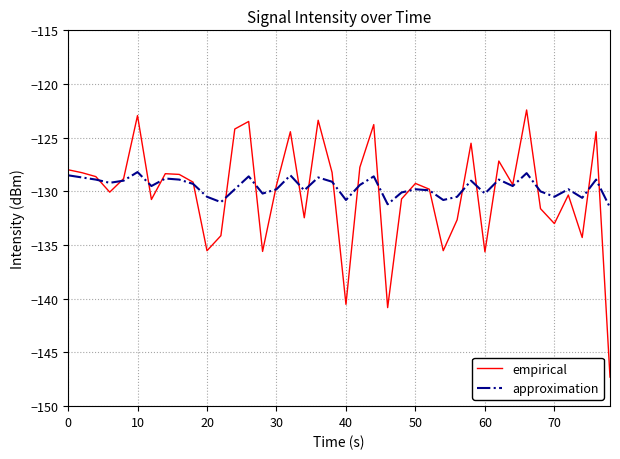

What is the smallest value displayed?

-147.3